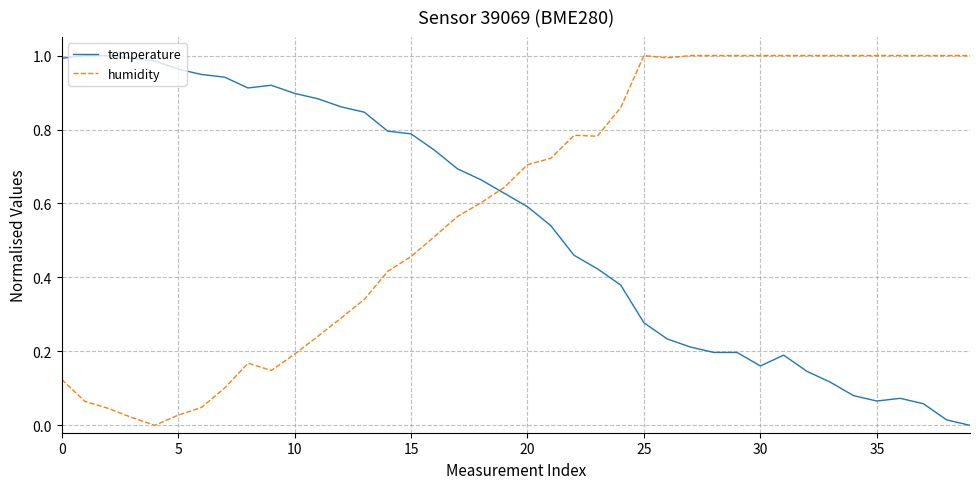

True or false: humidity and temperature intersect in this chart.

True